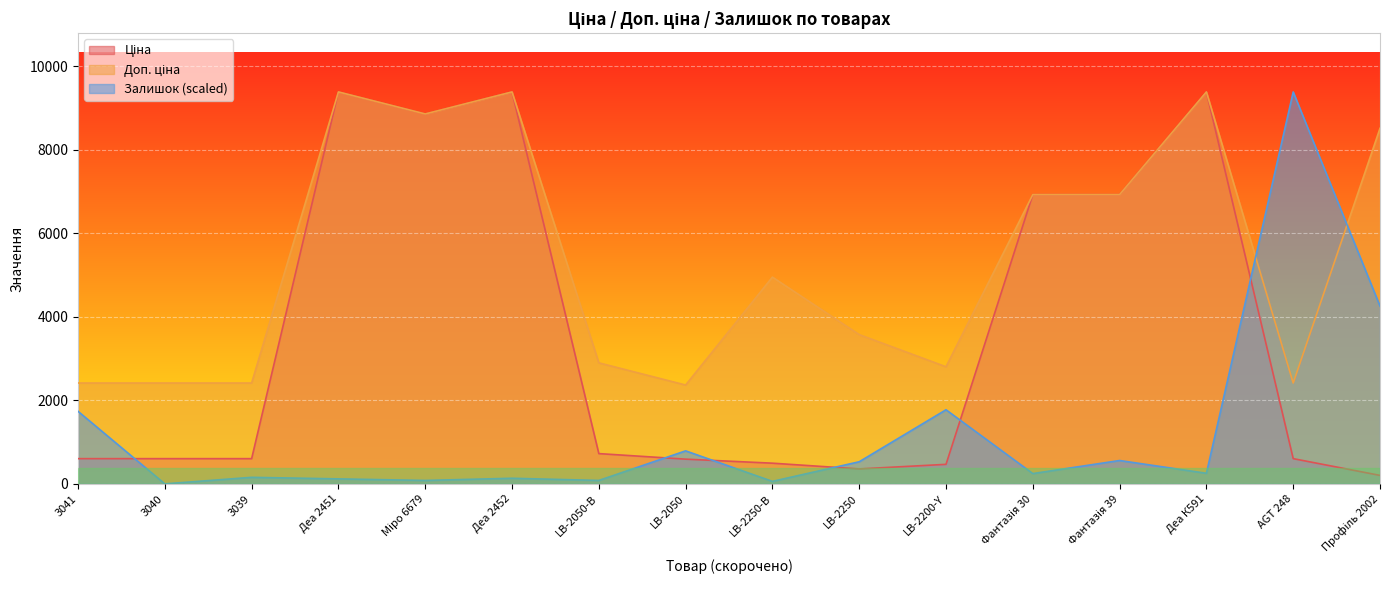

Is it true that Доп. ціна equals 1691.1 at LB-2050-В?

False